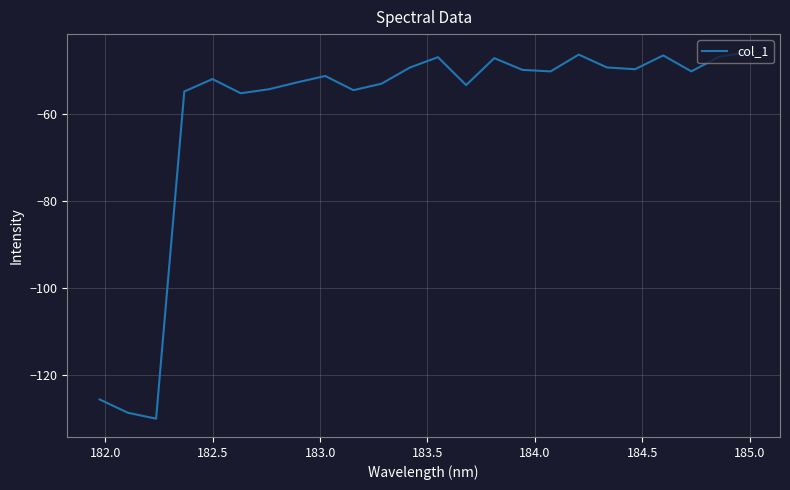

What is the minimum value shown in the chart?

-130.1